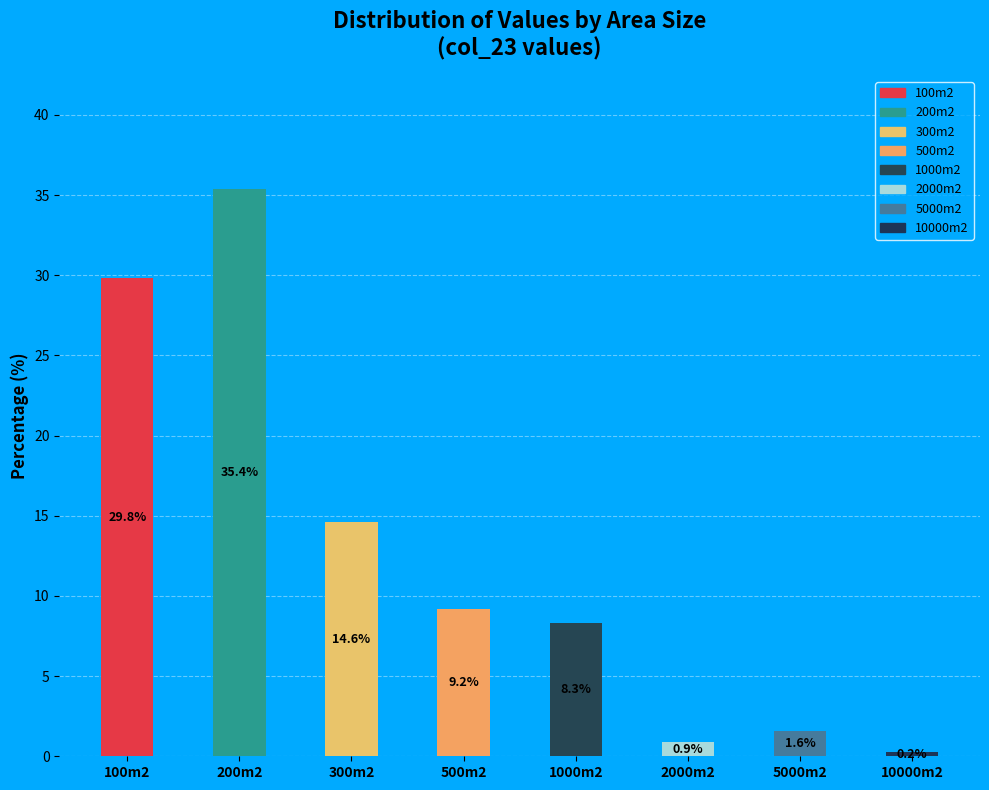

Which slice is the largest?

200m2